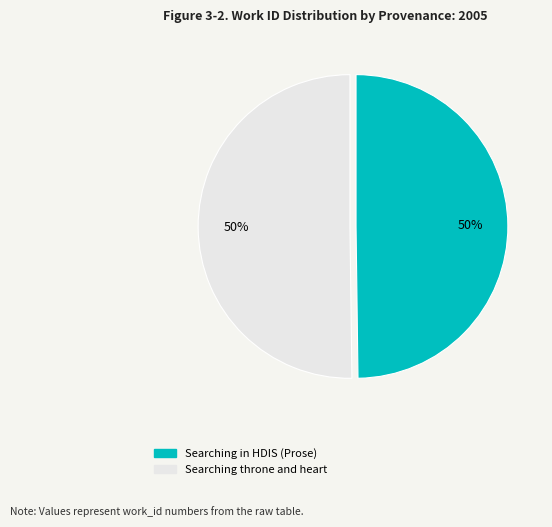

Do Searching in HDIS (Prose) and Searching throne and heart together represent more than half of the pie?

Yes